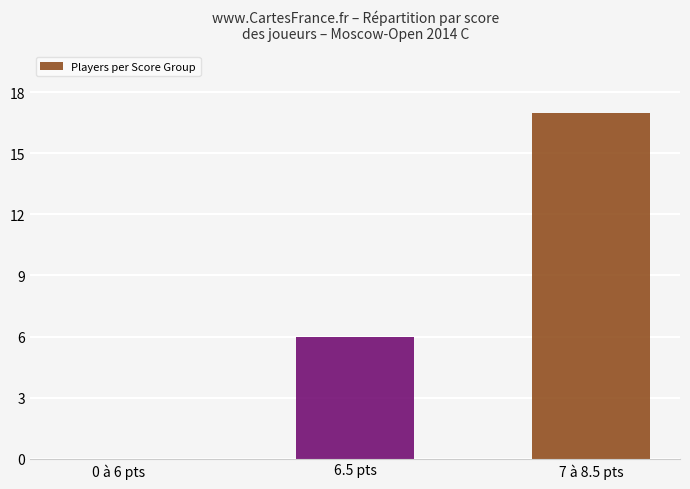

Which label corresponds to the largest value in the chart?

7 à 8.5 pts